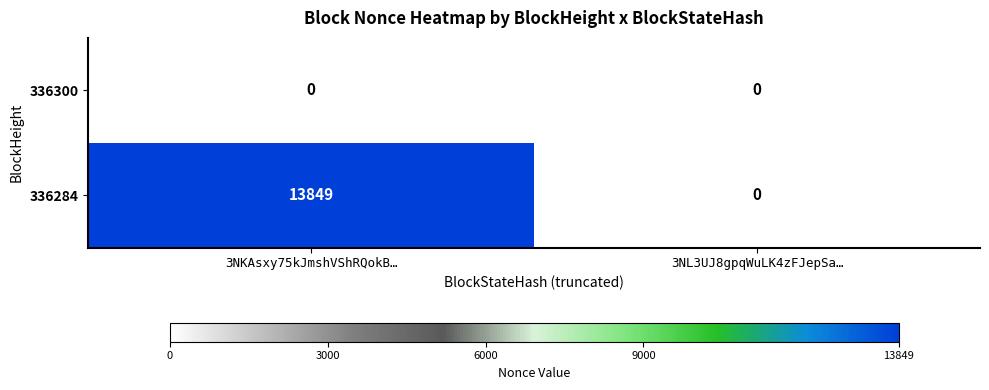

How many data points does each series have?

2